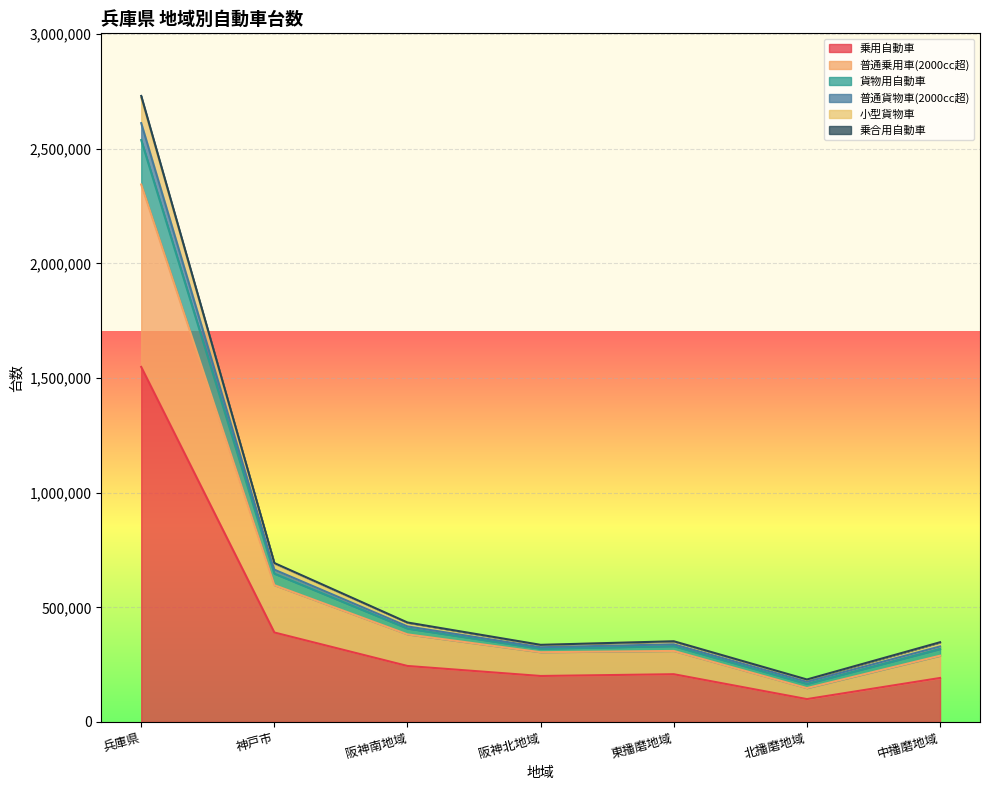

Does the chart display data point markers on the line(s)?

No